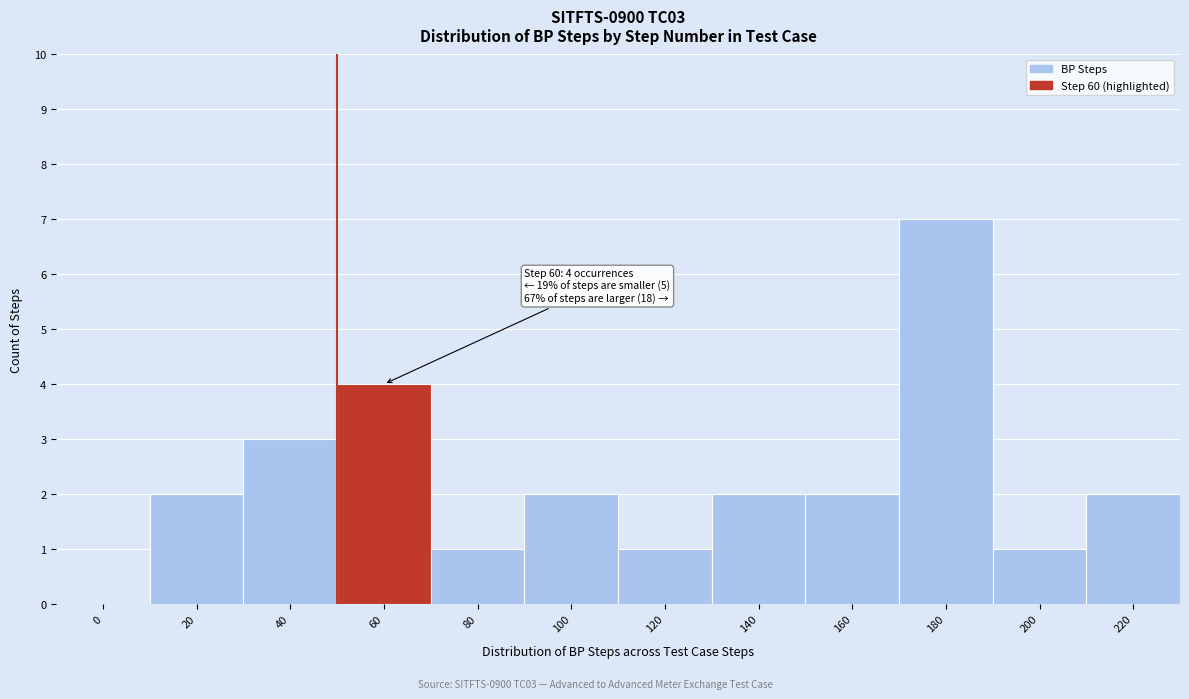

Reading left to right, what are all the values shown in this chart?

0=0	20=2	40=3	60=4	80=1	100=2	120=1	140=2	160=2	180=7	200=1	220=2